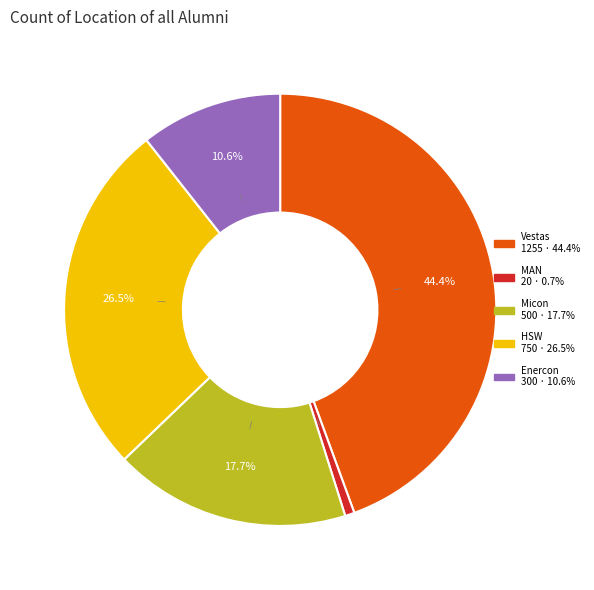

How much of the chart is everything except HSW?

73.5%